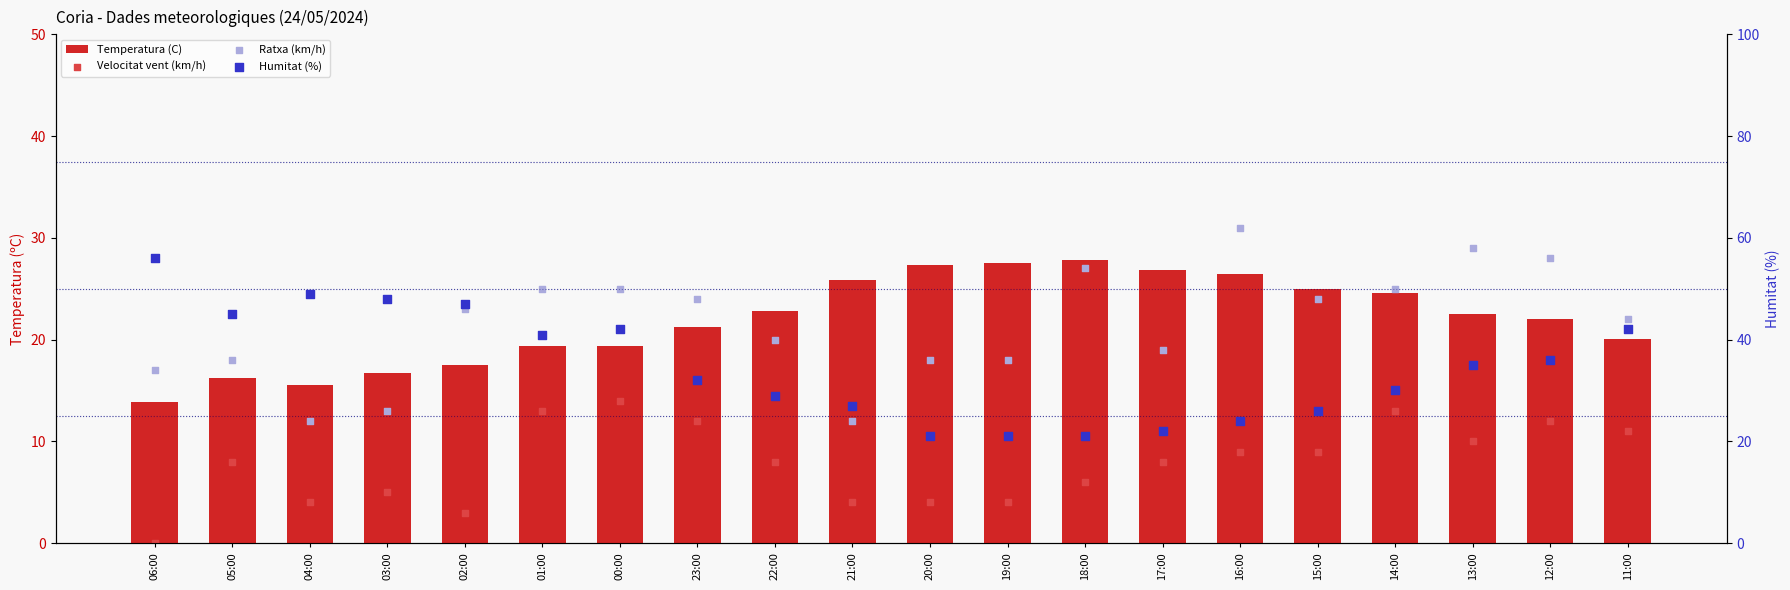

Which series contains the highest Y value?

Humitat (%)